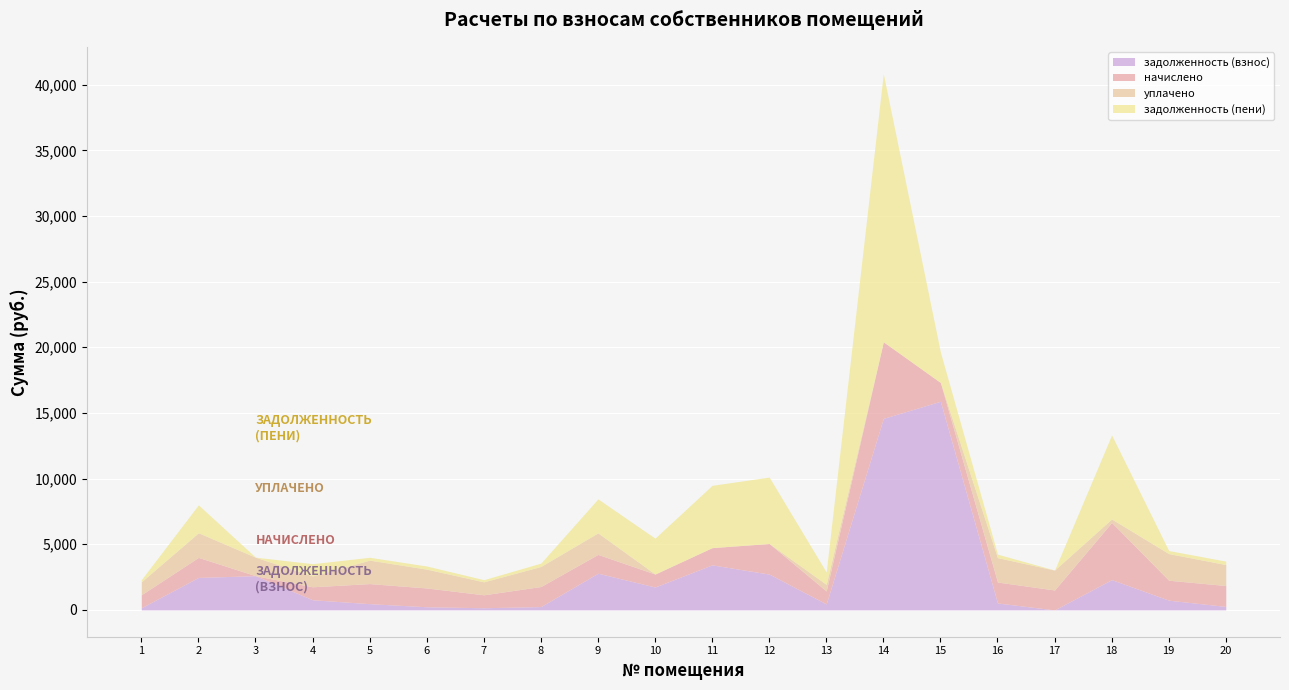

How many values in задолженность (взнос) are above zero?

19